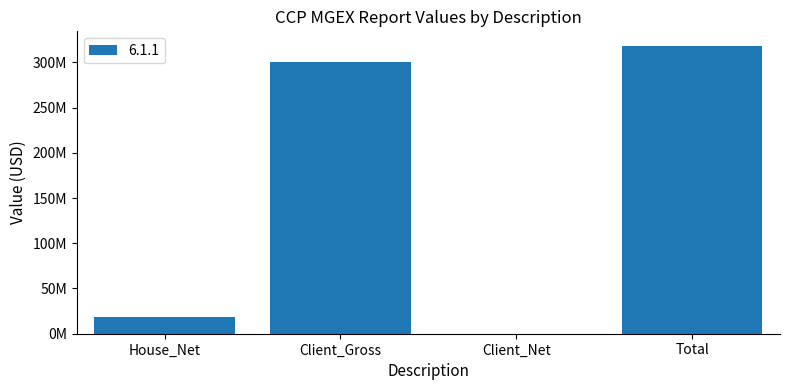

True or false: the data shows 318408175.0 at Total.

True